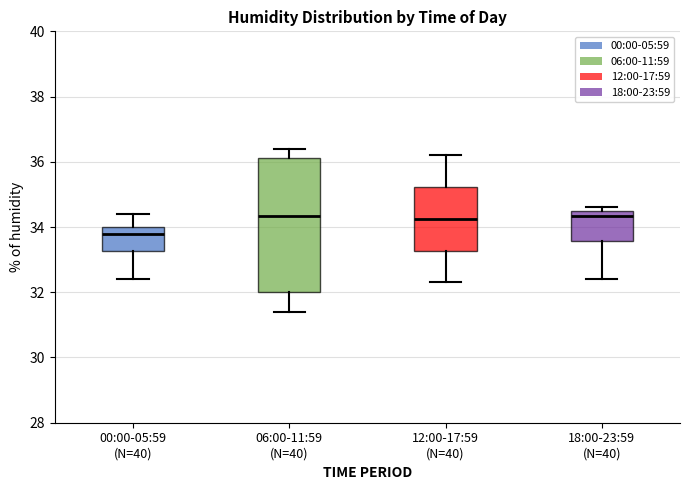

Where is the upper edge of the box for 12:00-17:59 (N=40) on the y-axis? The values are not printed on the chart, so give them approximately, as read against the axis.

35.2